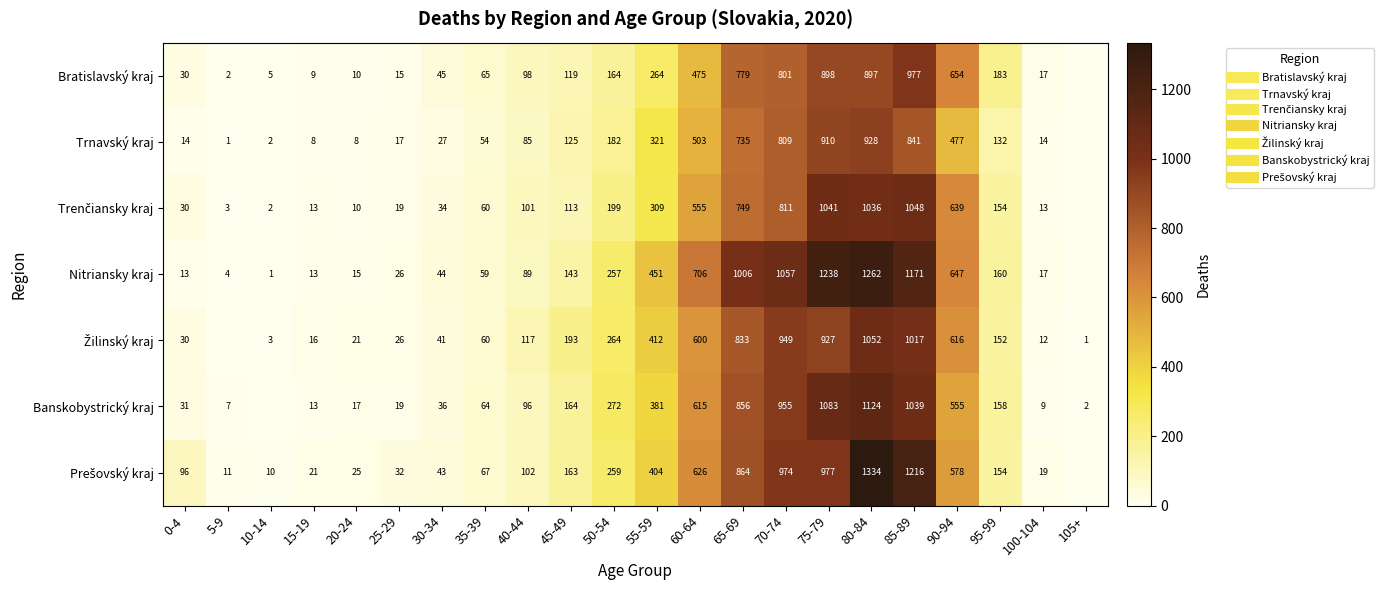

At which label is Trnavský kraj closest to 464?

90-94